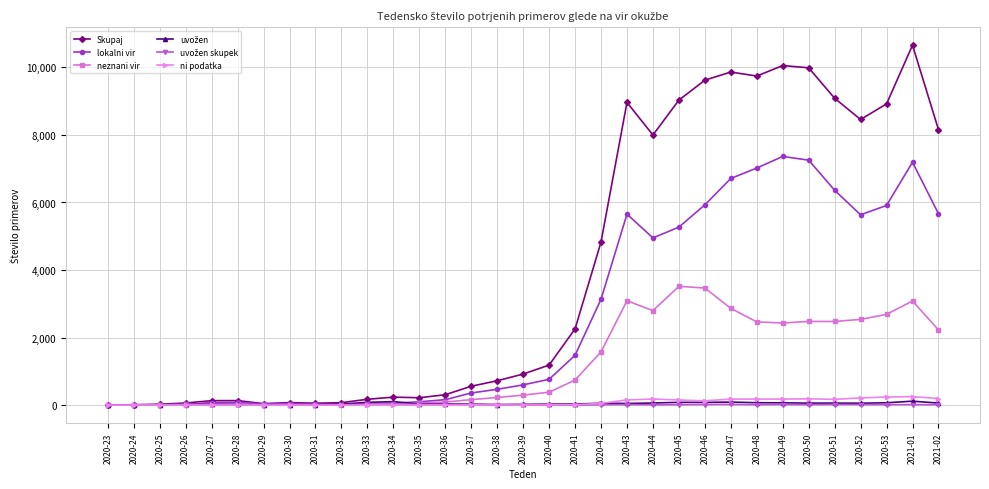

How many series are shown in this chart?

6